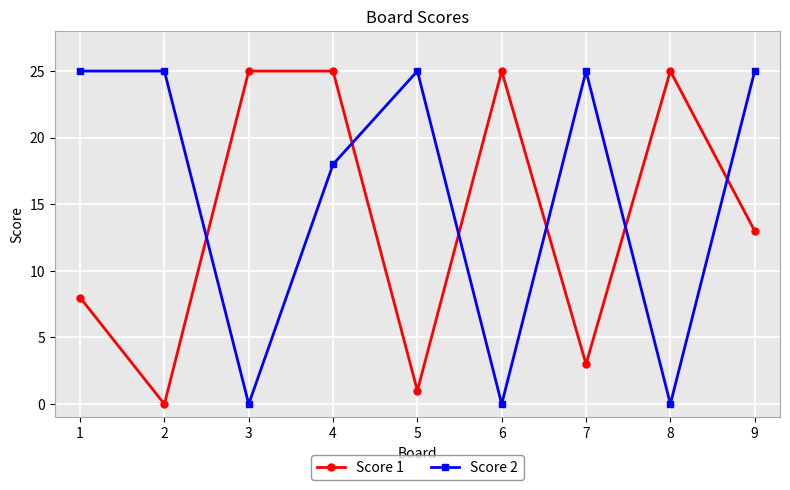

Between which two adjacent categories do Score 2 and Score 1 first intersect?

2 and 3